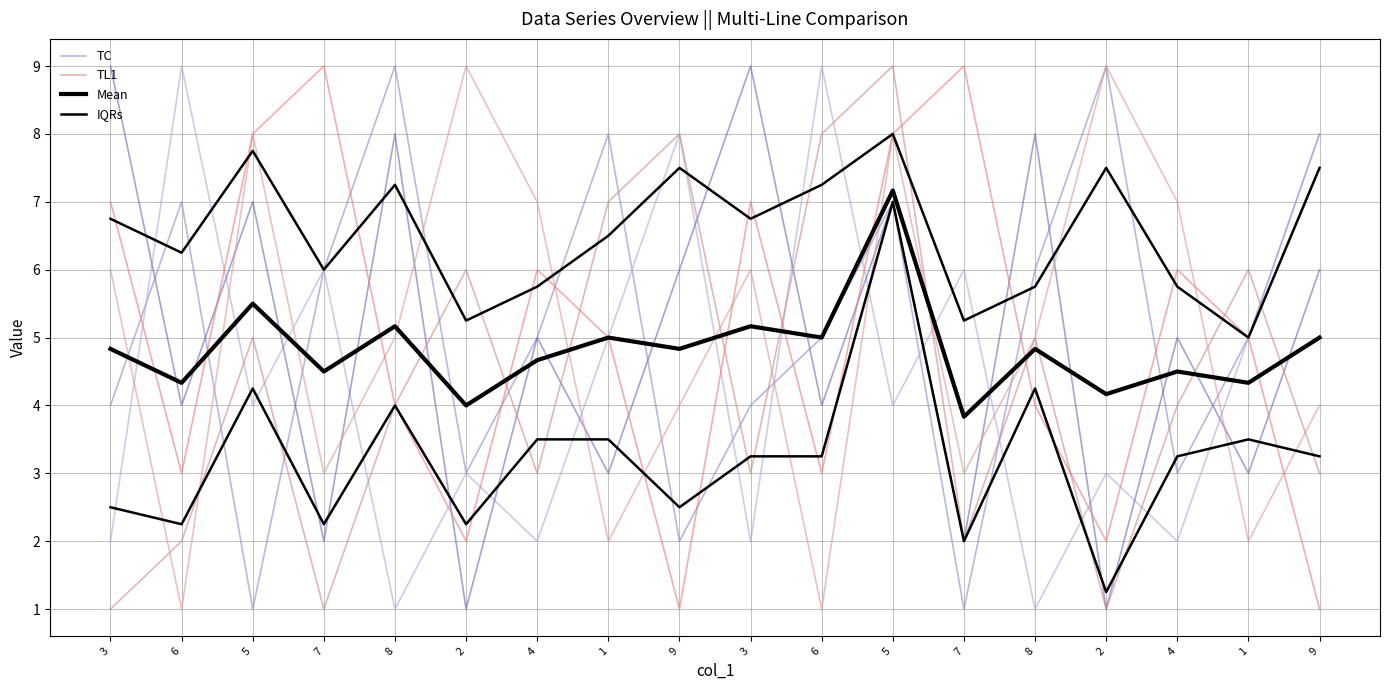

What is the highest value of the TL1 series?

9.0